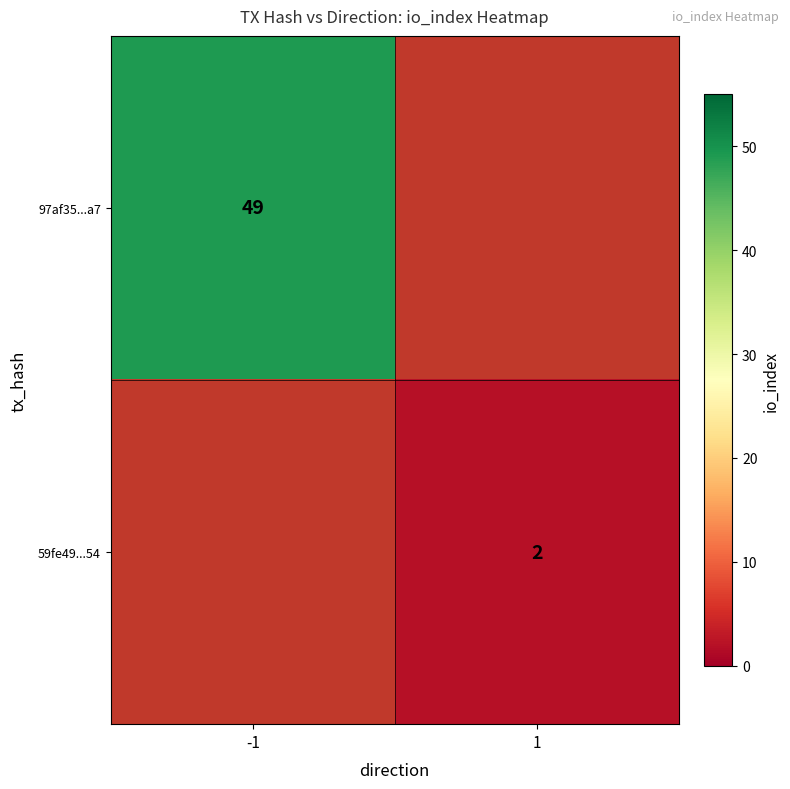

Is it true that 97af35...a7 equals 85 at -1?

False